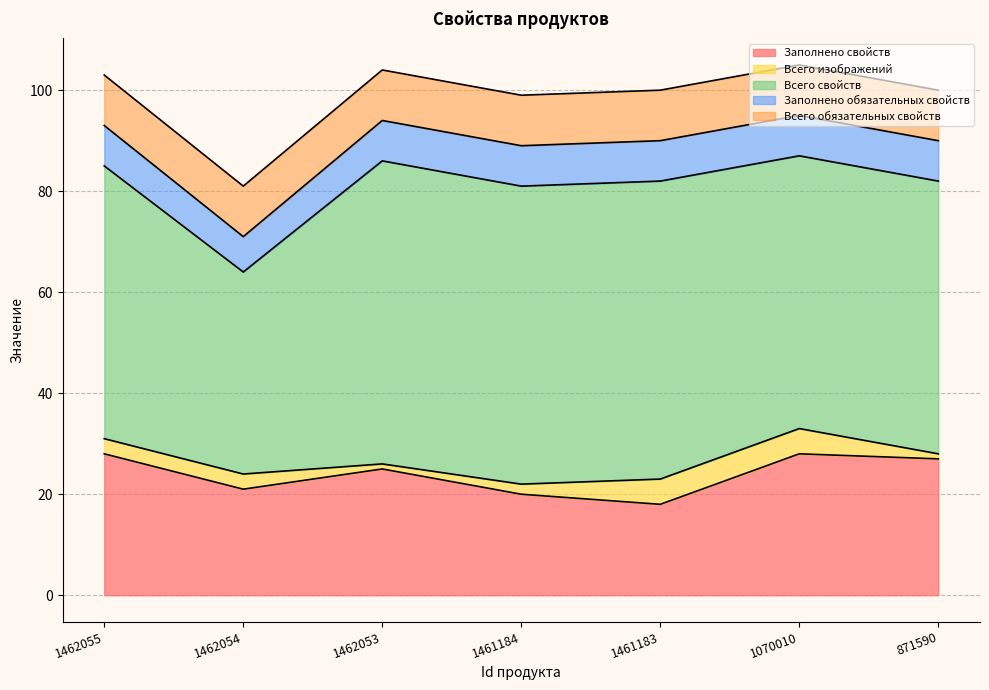

Reading left to right, transcribe all the data shown in this chart.

Заполнено свойств: 28	21	25	20	18	28	27
Всего изображений: 3	3	1	2	5	5	1
Всего свойств: 54	40	60	59	59	54	54
Заполнено обязательных свойств: 8	7	8	8	8	8	8
Всего обязательных свойств: 10	10	10	10	10	10	10